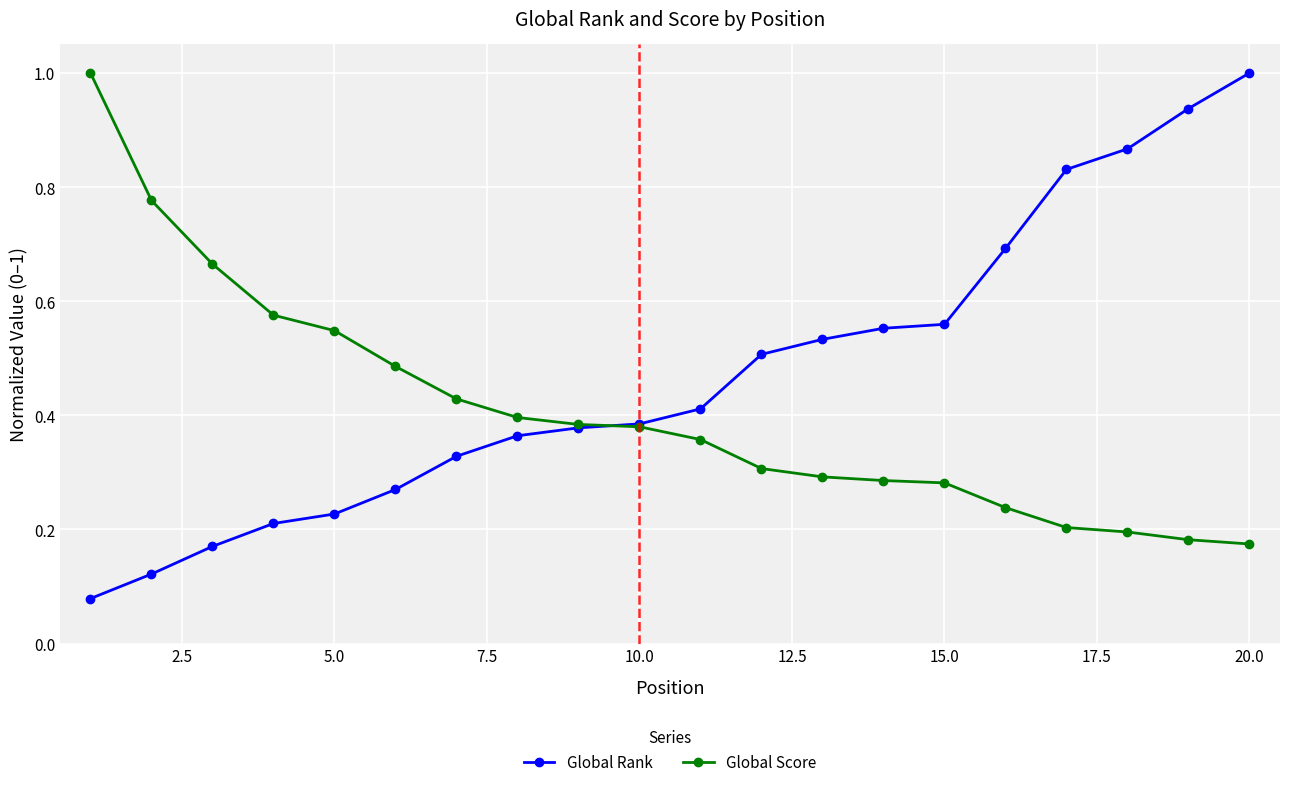

Rank the series by their average value, from highest to lowest.

Global Rank, Global Score